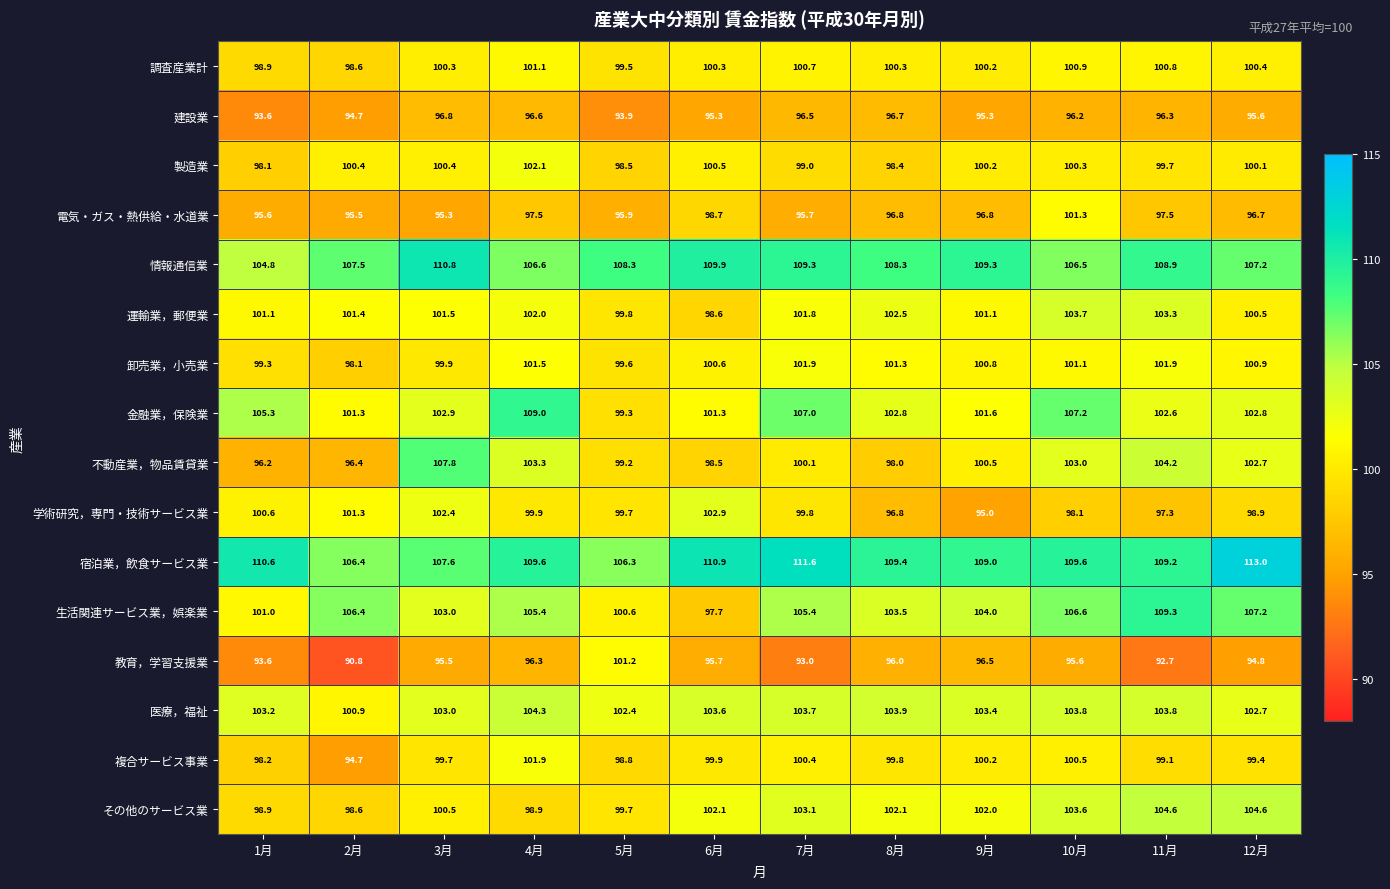

What is the approximate value of 製造業 at 1月?

98.1